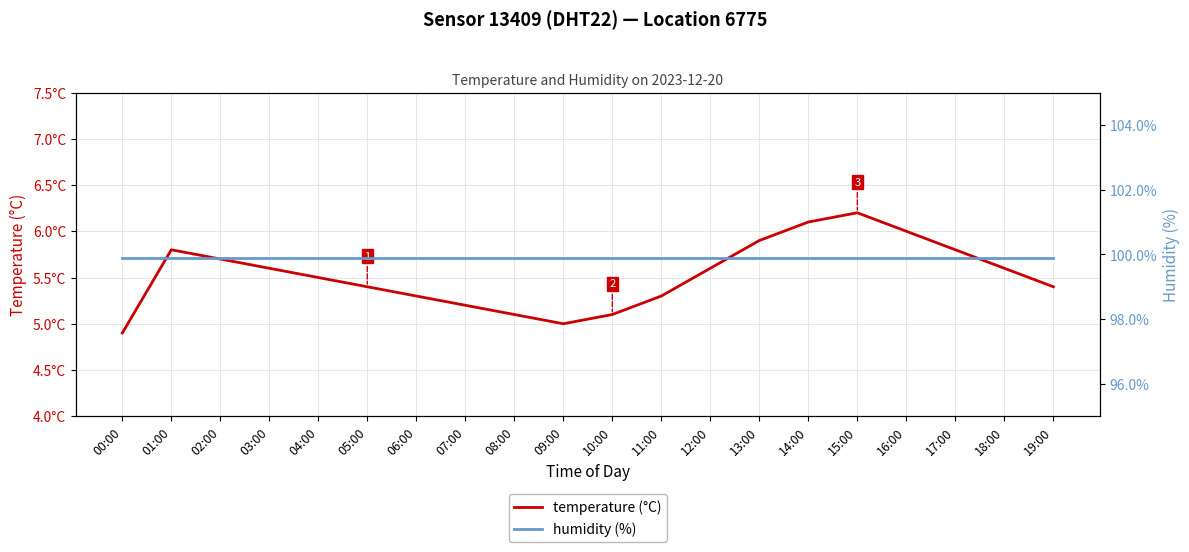

What position from the right is 00:00?

20